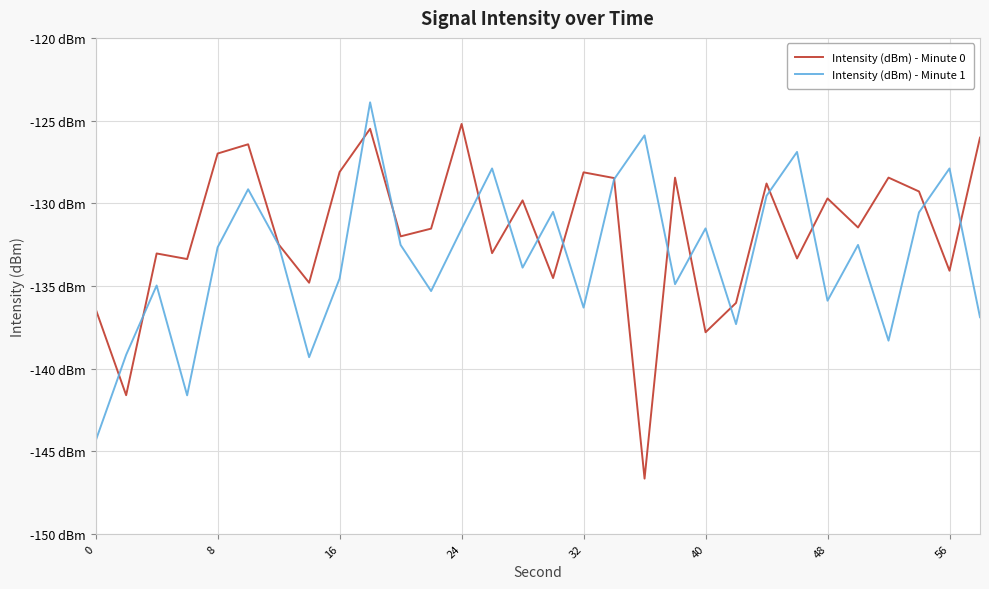

Does the chart display data point markers on the line(s)?

No